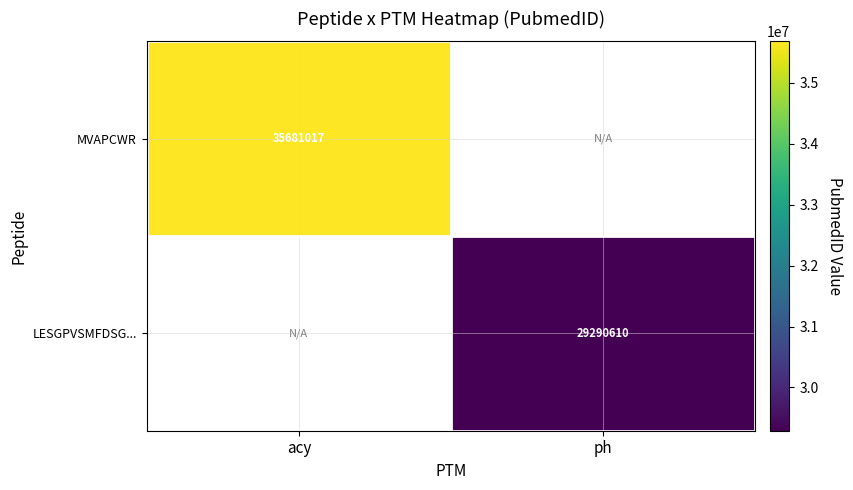

The value of MVAPCWR at acy is 21472373. True or false?

False